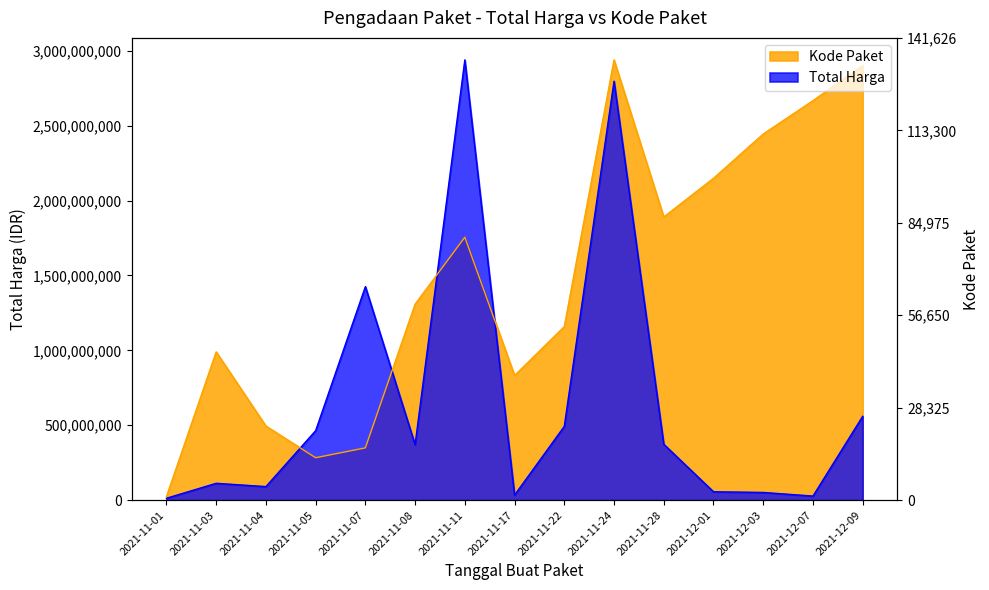

At which category does Kode Paket reach its first local peak?

2021-11-03